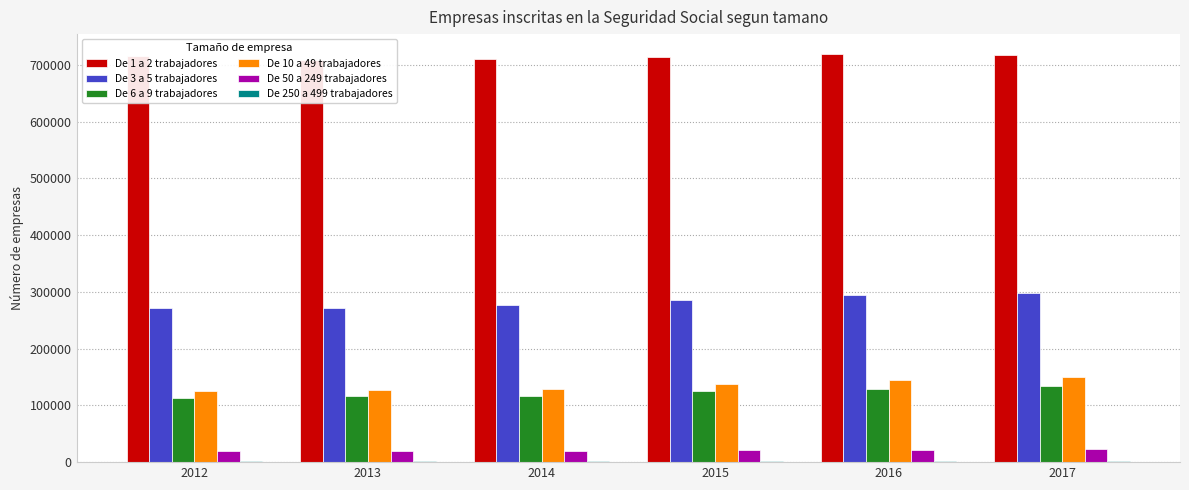

Between 2014 and 2017, which is larger?

2017